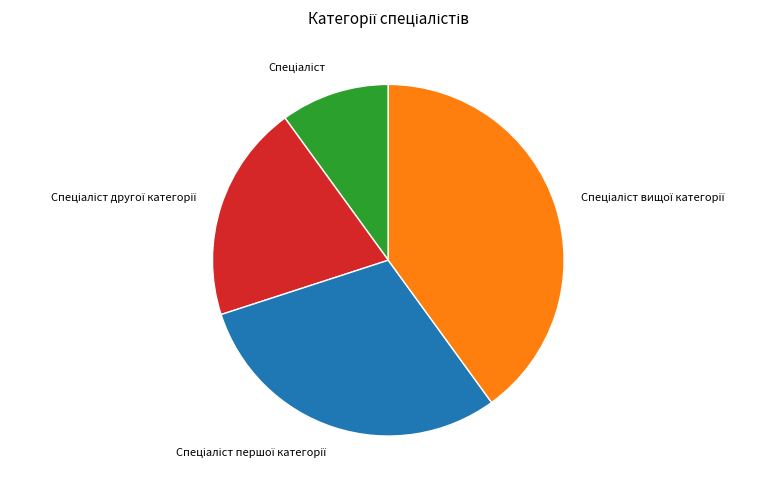

Is there any slice that represents more than half of the pie?

No